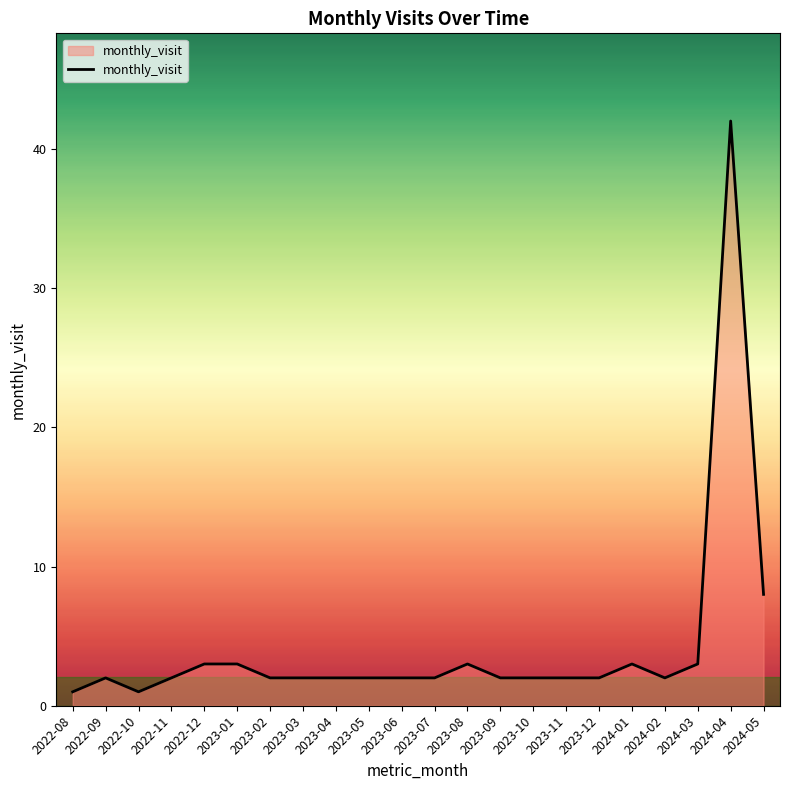

Is it true that the value at 2023-03 is 2?

True